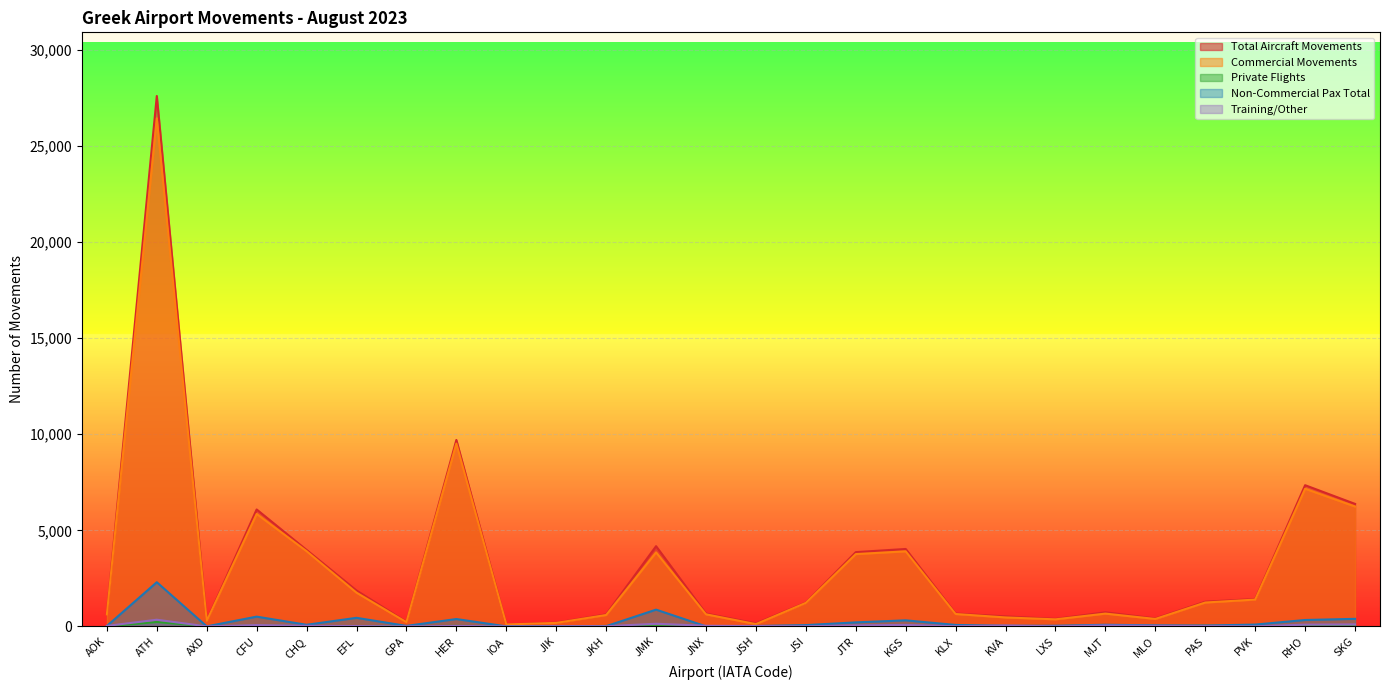

Reading left to right, transcribe all the data shown in this chart.

Total Aircraft Movements: 656	27611	295	6086	3979	1868	234	9705	100	192	625	4174	668	158	1237	3865	4029	669	519	389	732	413	1286	1422	7349	6376
Commercial Movements: 628	26449	286	5853	3915	1756	218	9517	100	180	592	3853	628	118	1224	3763	3907	644	465	366	665	386	1242	1395	7164	6239
Private Flights: 3	228	7	30	20	12	2	27	0	2	23	9	8	8	2	17	17	6	2	8	9	0	28	0	20	8
Non-Commercial Pax Total: 21	2298	0	507	82	445	25	382	0	0	10	871	0	20	66	208	314	74	31	33	83	54	43	93	332	392
Training/Other: 24	346	0	66	30	16	2	24	0	10	8	136	32	18	4	53	76	6	44	2	51	27	12	2	90	102